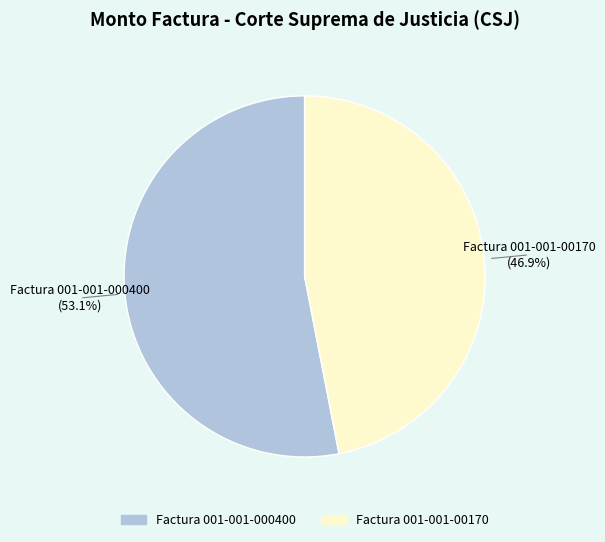

Which slice is the smallest?

Factura 001-001-00170